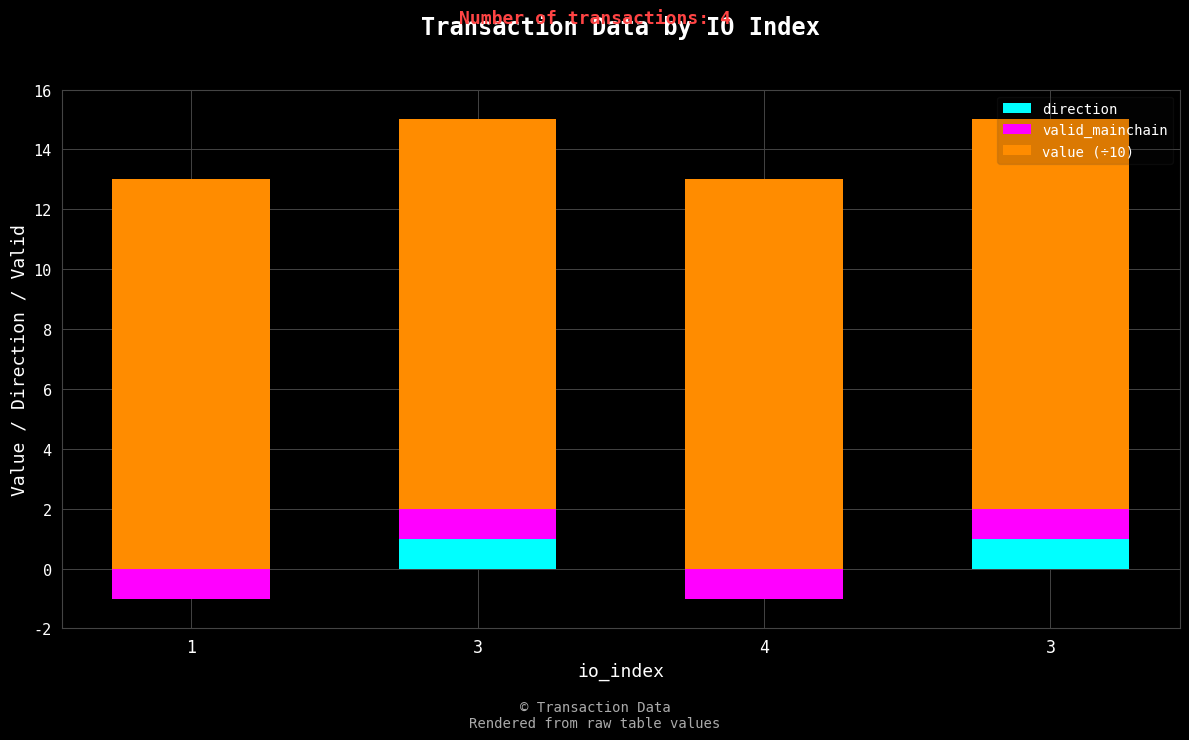

Rank the categories by direction value from lowest to highest.

1, 4, 3, 3